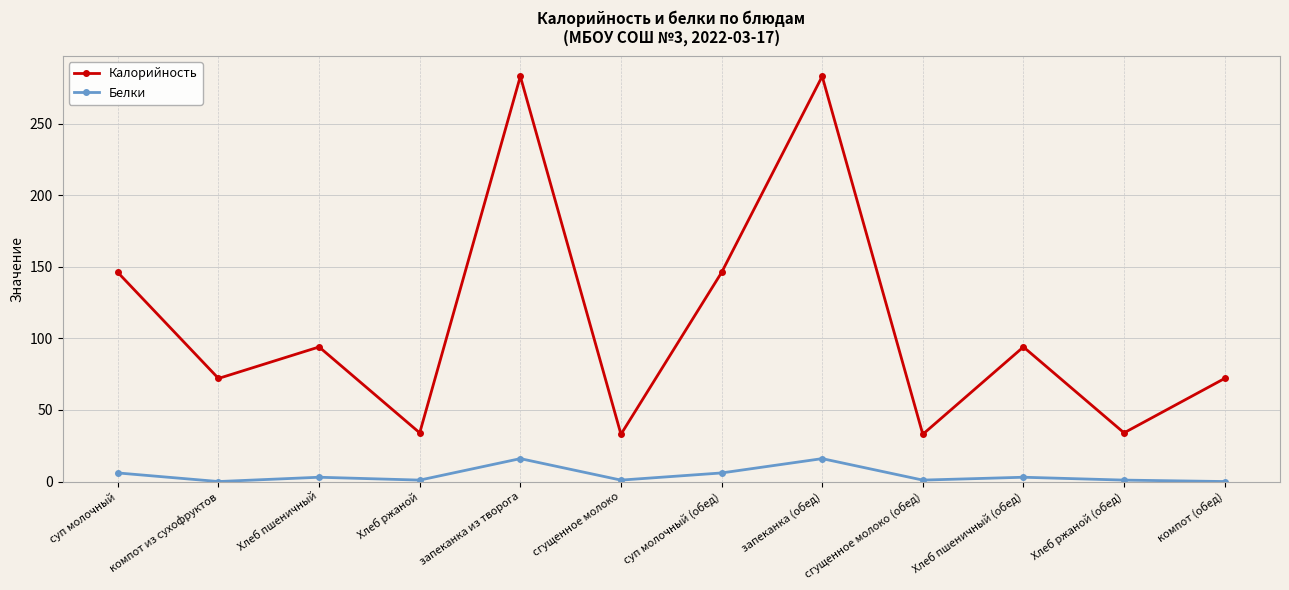

Which series has the largest total across all categories?

Калорийность